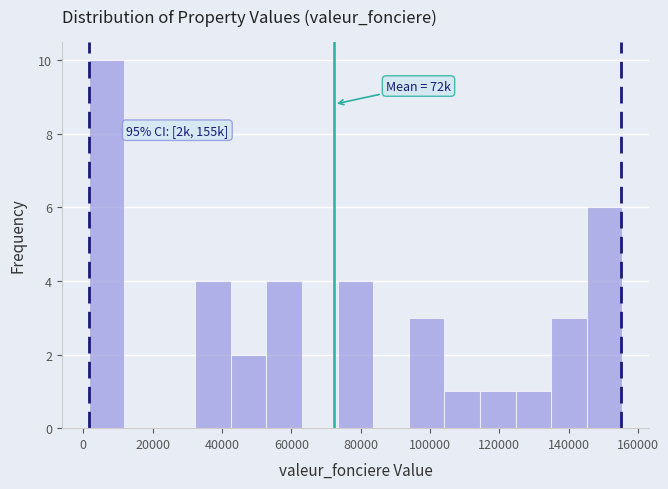

Which range on the x-axis has the tallest bar?

2000 to 12000